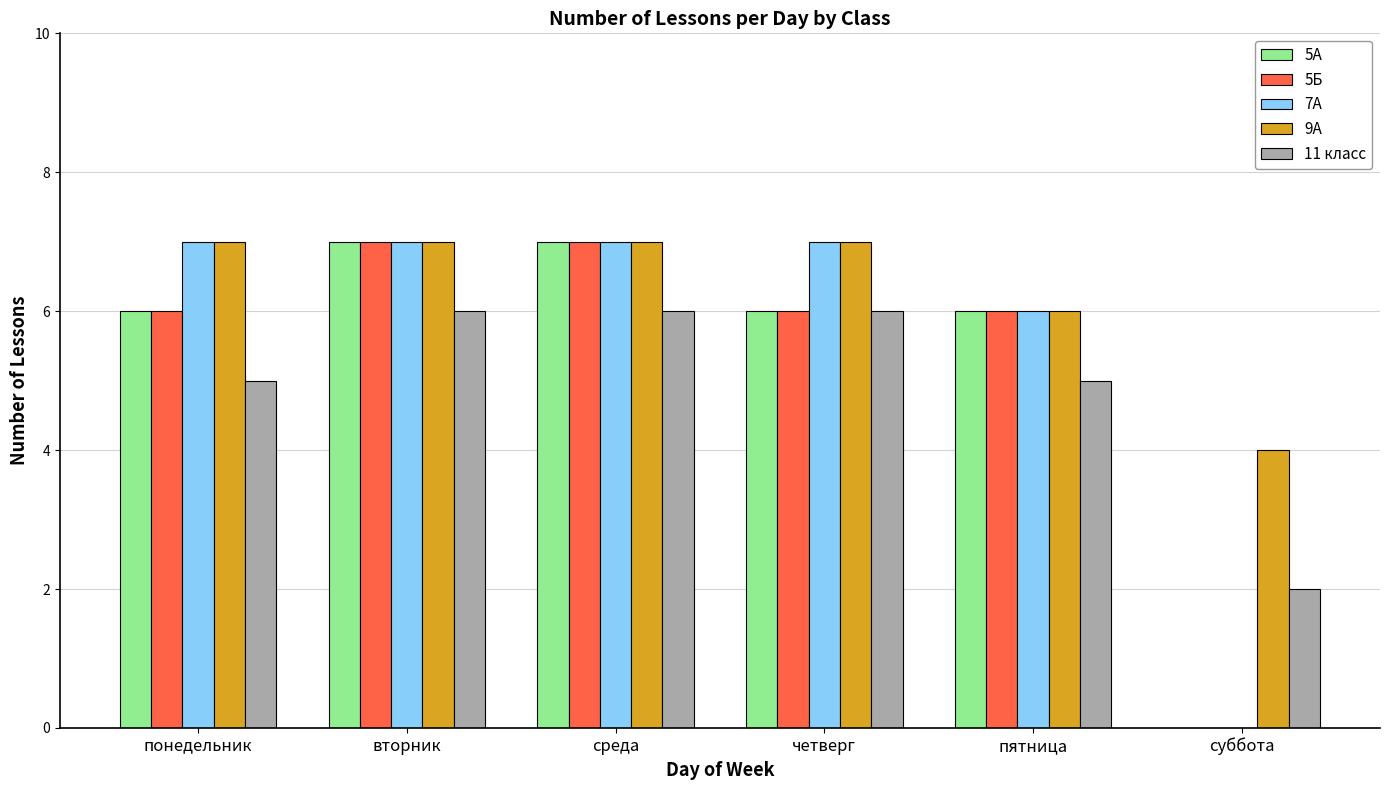

Reading left to right, extract all data points from this chart.

5А: 6	7	7	6	6	0
5Б: 6	7	7	6	6	0
7А: 7	7	7	7	6	0
9А: 7	7	7	7	6	4
11 класс: 5	6	6	6	5	2